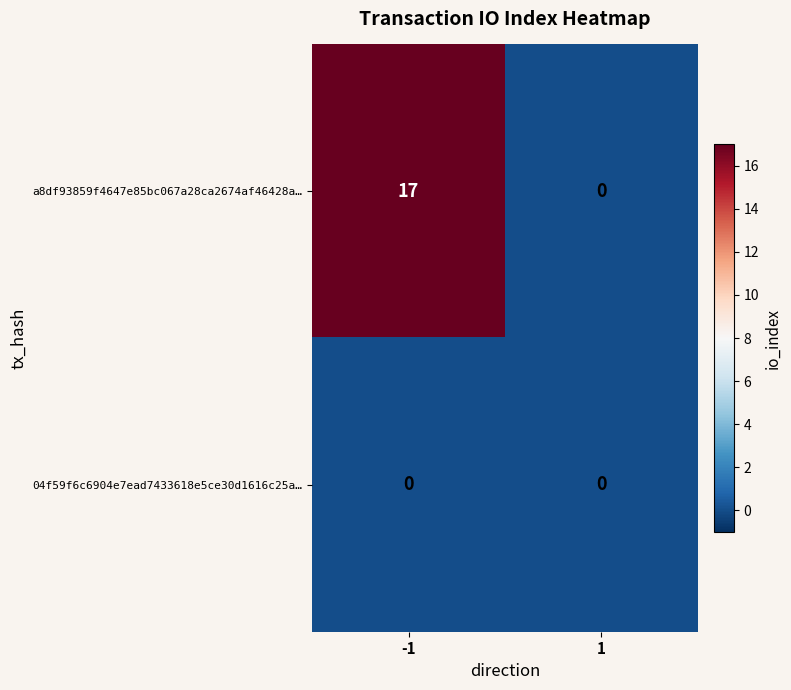

Reading left to right, transcribe all the data shown in this chart.

a8df93859f4647e85bc067a28ca2674af46428a…: 17	0
04f59f6c6904e7ead7433618e5ce30d1616c25a…: 0	0